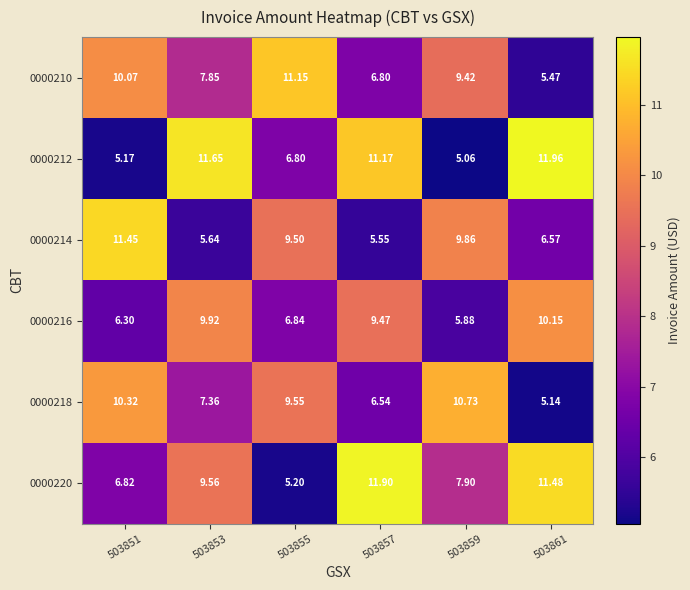

Is the value of 0000212 at 503859 greater than the value of 0000218 at 503851?

No